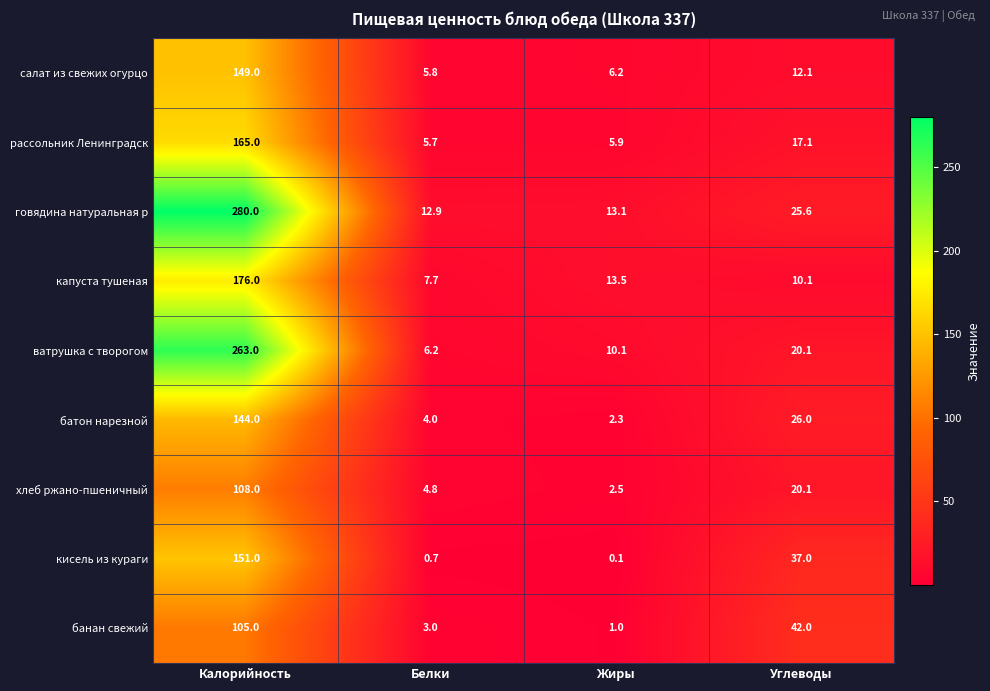

Rank the series at Калорийность from highest to lowest value.

говядина натуральная р, ватрушка с творогом, капуста тушеная, рассольник Ленинградск, кисель из кураги, салат из свежих огурцо, батон нарезной, хлеб ржано-пшеничный, банан свежий